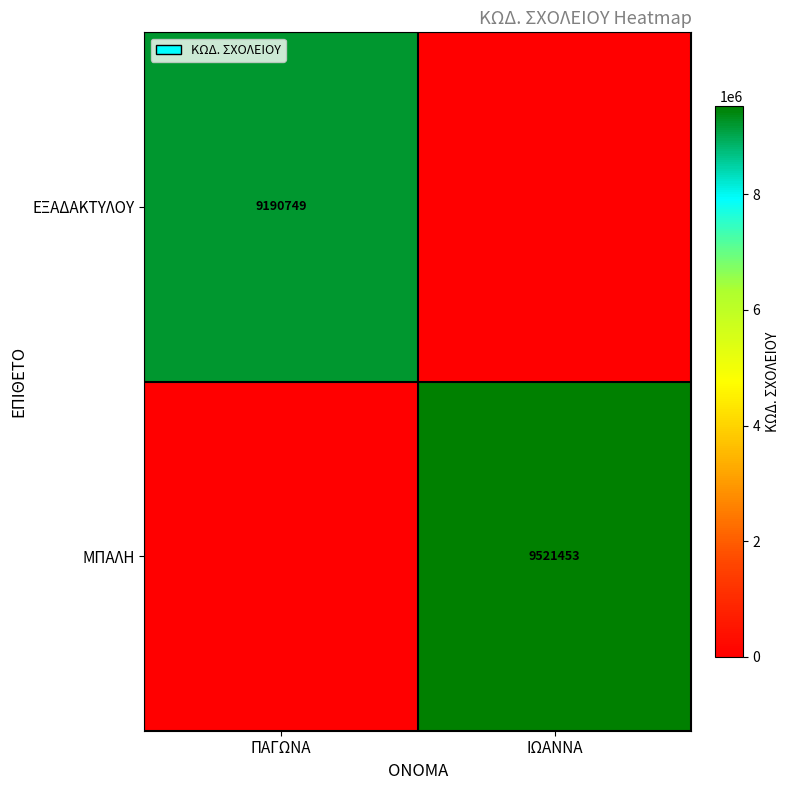

How many data points does each series have?

2